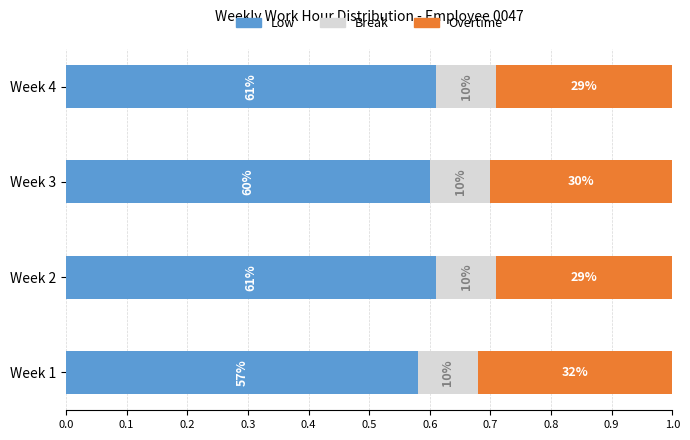

What are all the series names shown in the legend?

Low, Break, Overtime